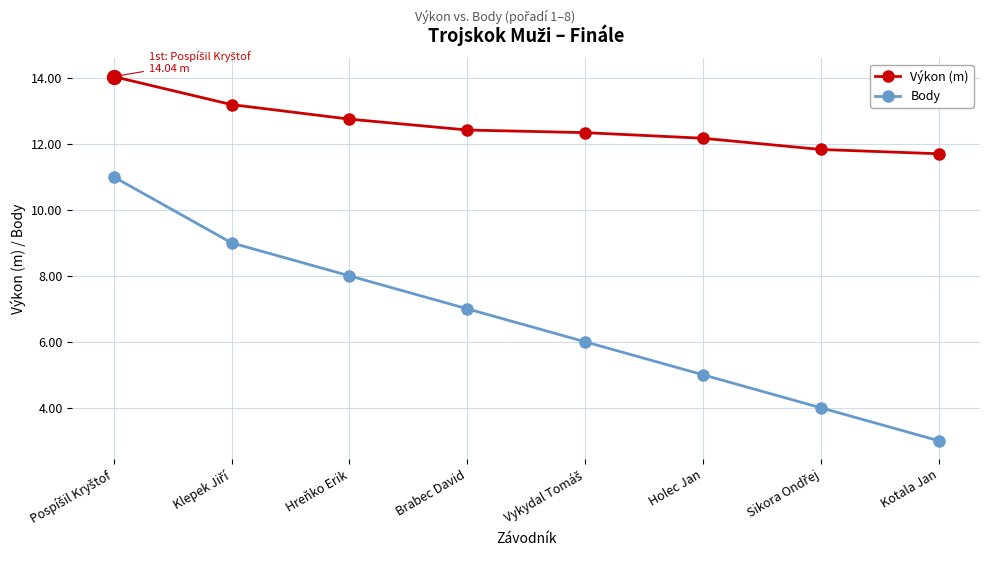

List the series in order of their peak value, lowest first.

Body, Výkon (m)